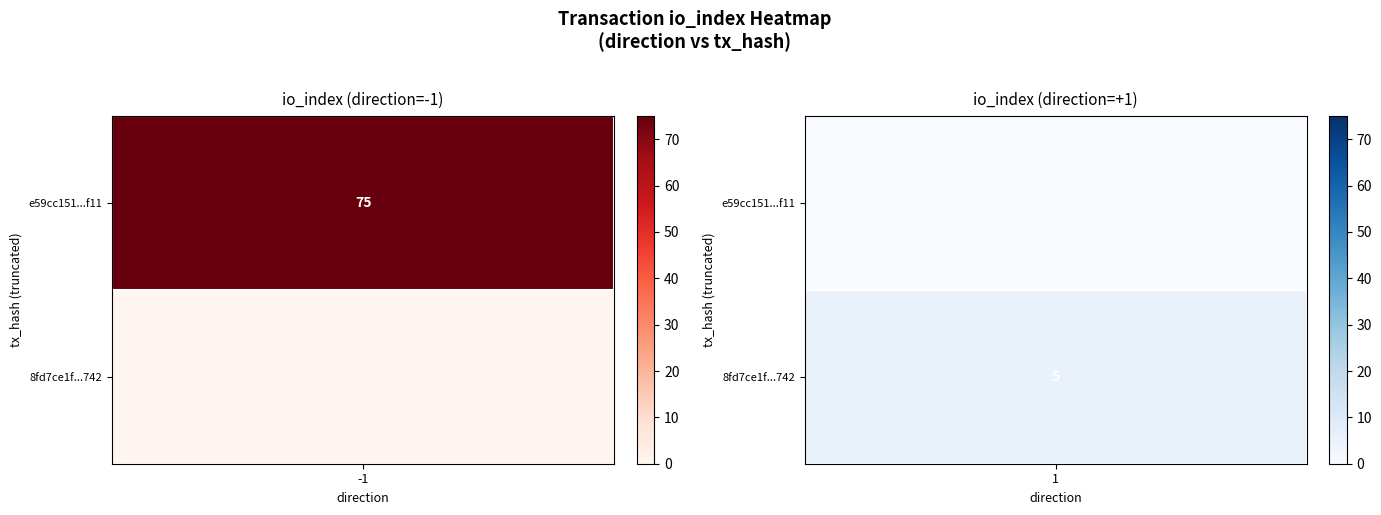

List the series in order of their peak value, highest first.

e59cc151680af7ea0bf44516d4a1e327f8dbf11, 8fd7ce1f65f2e052f30715b84fca6ef4bbc8742